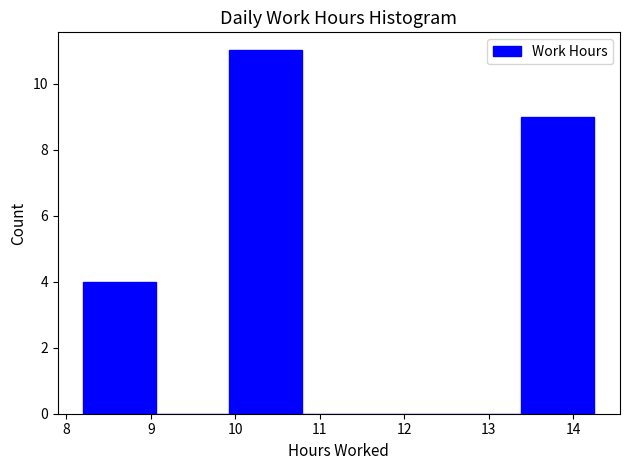

Which range on the x-axis has the tallest bar?

9.9 to 10.8